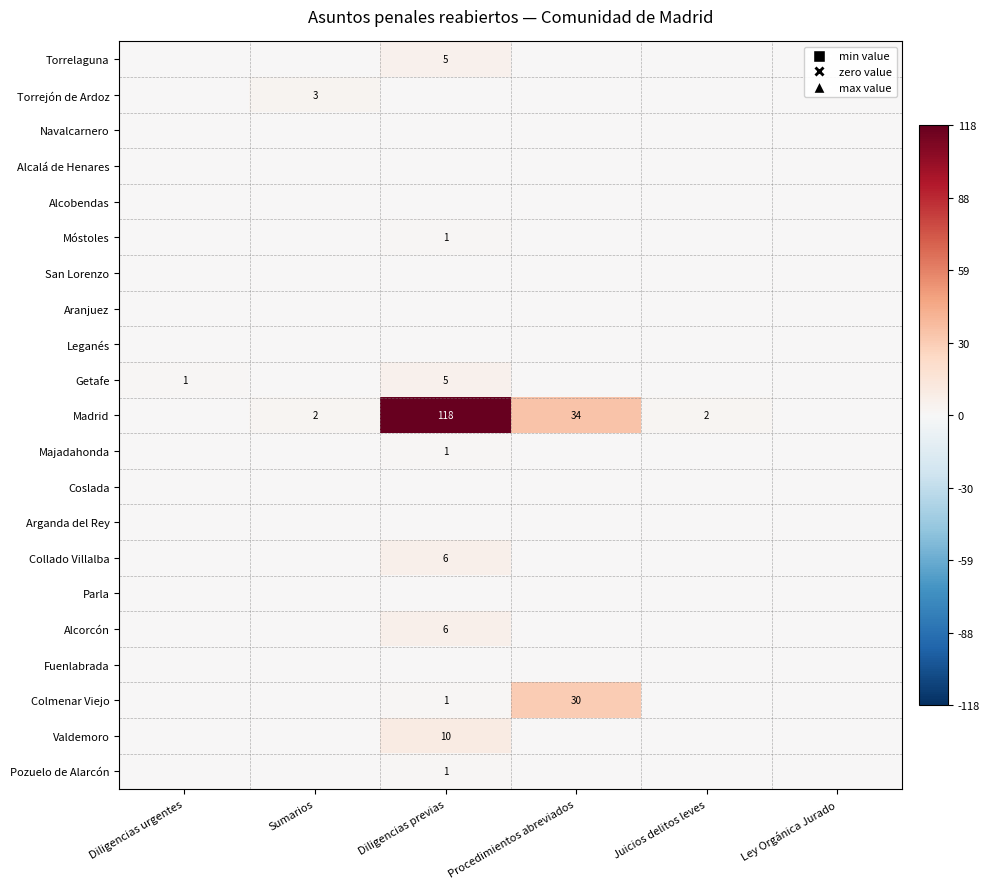

Is it true that Alcorcón equals 2 at Diligencias previas?

False